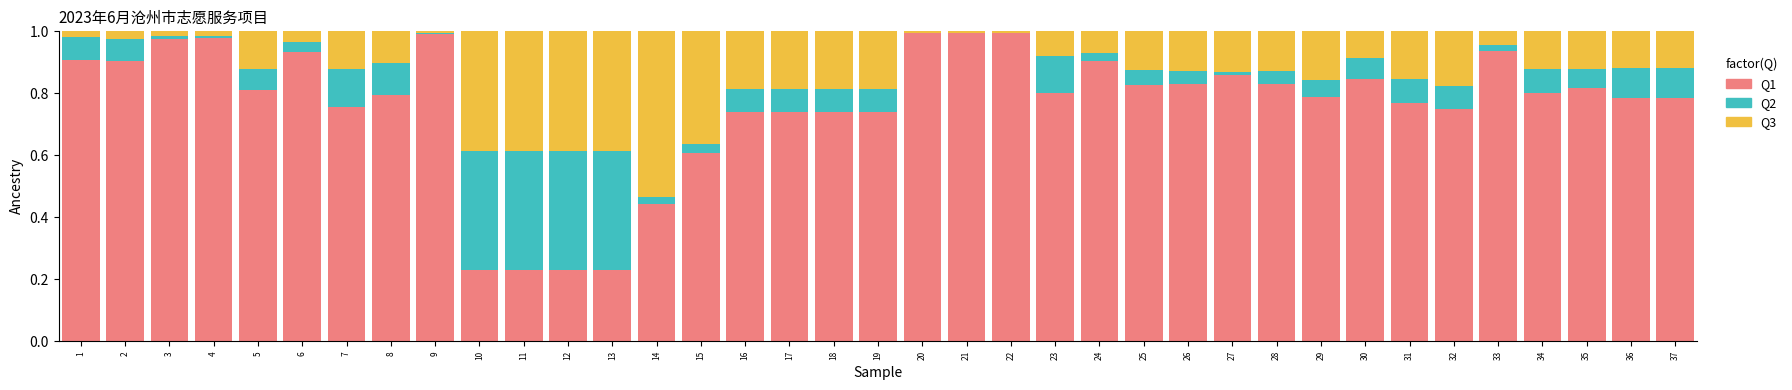

The Q1 series shows 1.4 at 30. True or false?

False